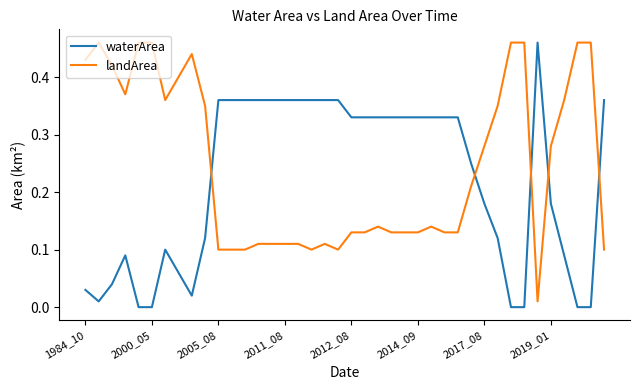

True or false: landArea and waterArea intersect in this chart.

True